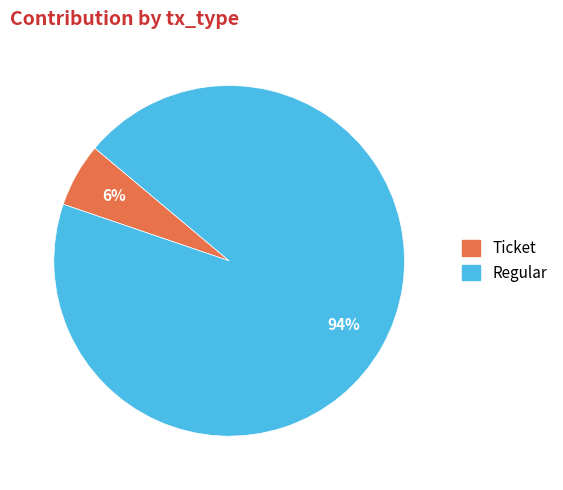

Which category has the smallest portion of the pie?

Ticket